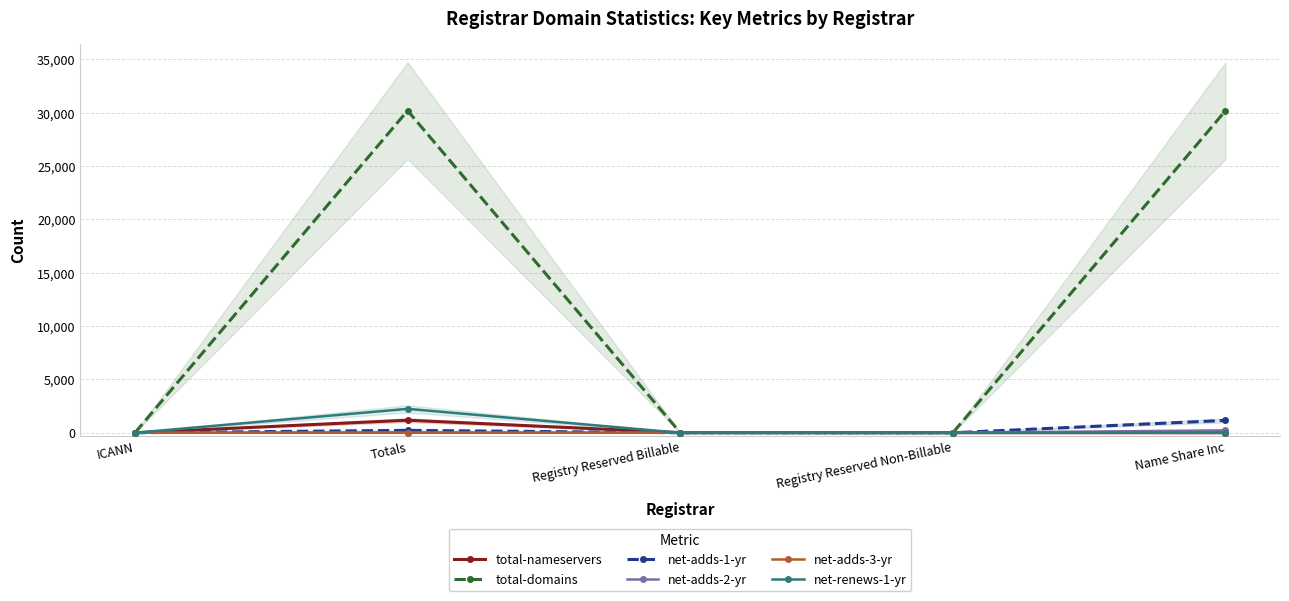

At how many categories does at least one series exceed 426?

2